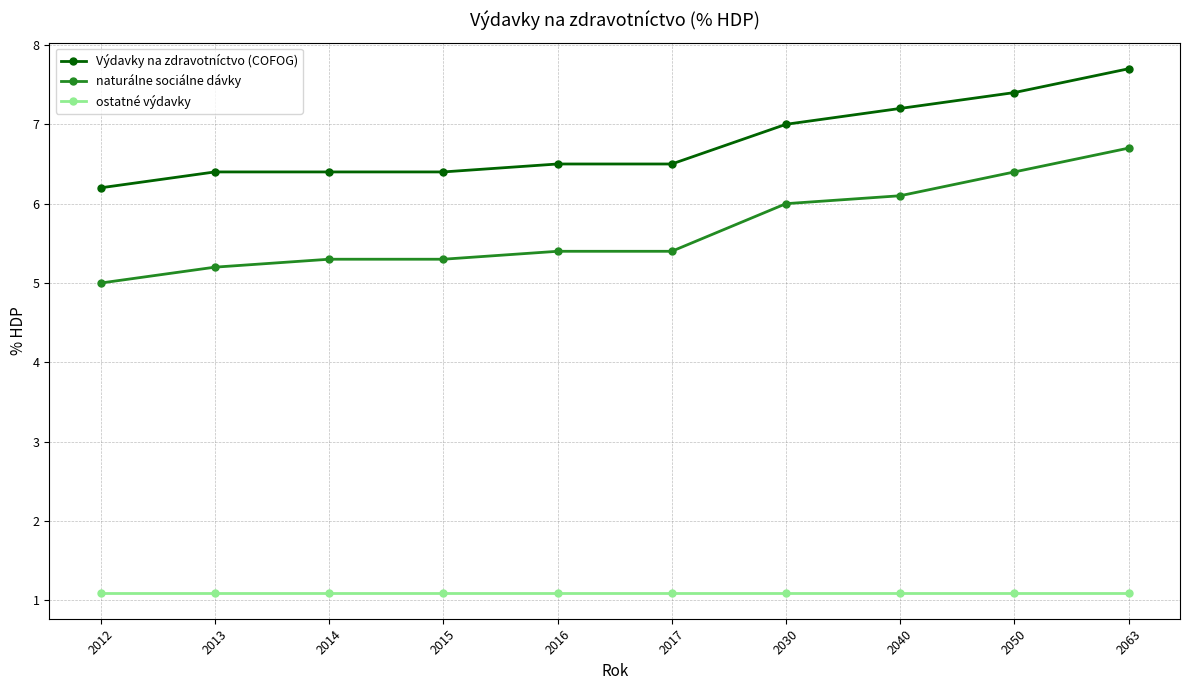

What is the difference between the maximum and minimum values in the Výdavky na zdravotníctvo (COFOG) series?

1.5